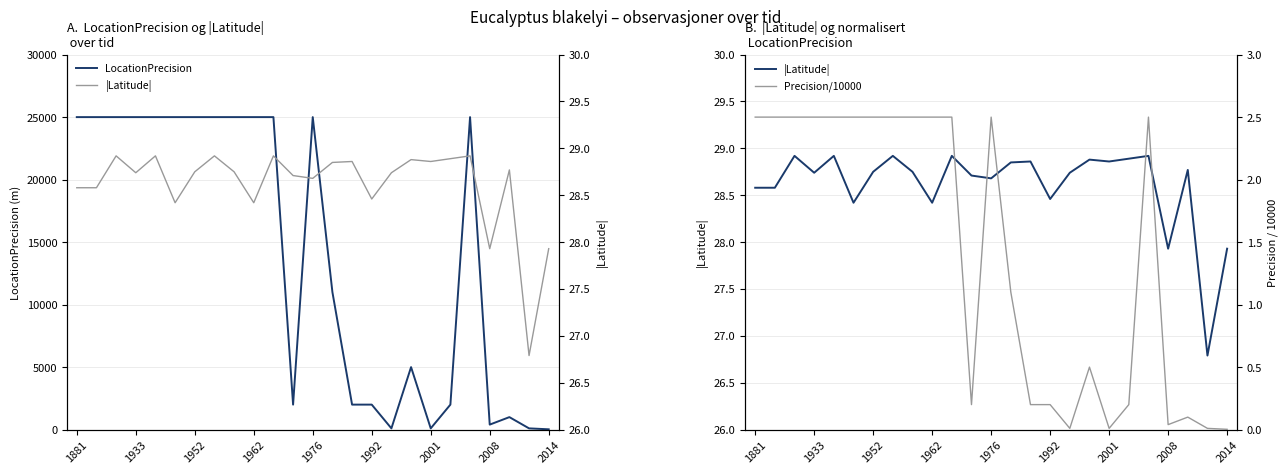

What is the average value of the |Latitude| series?

28.6